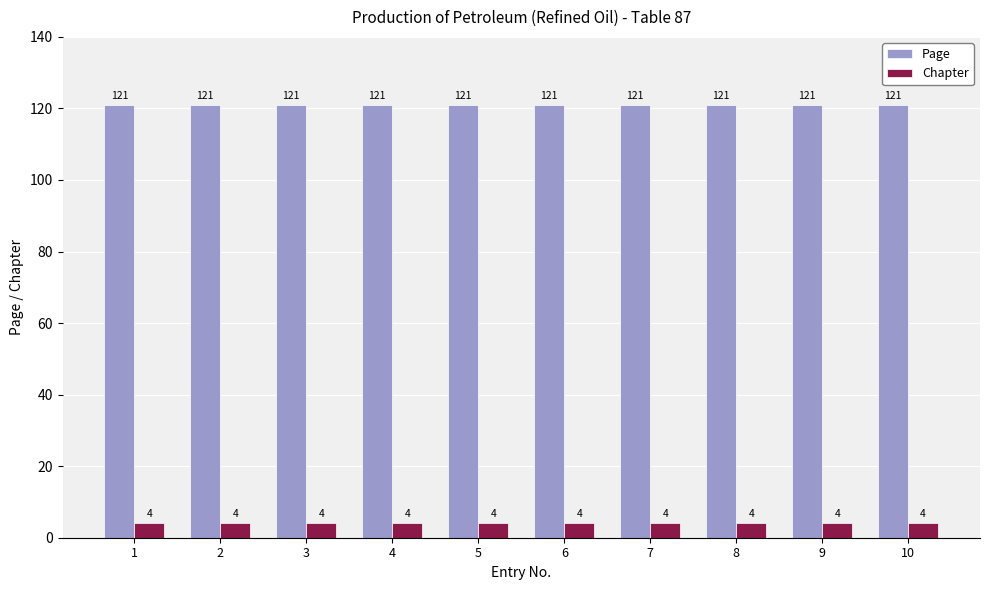

Which series has the largest total across all categories?

Page